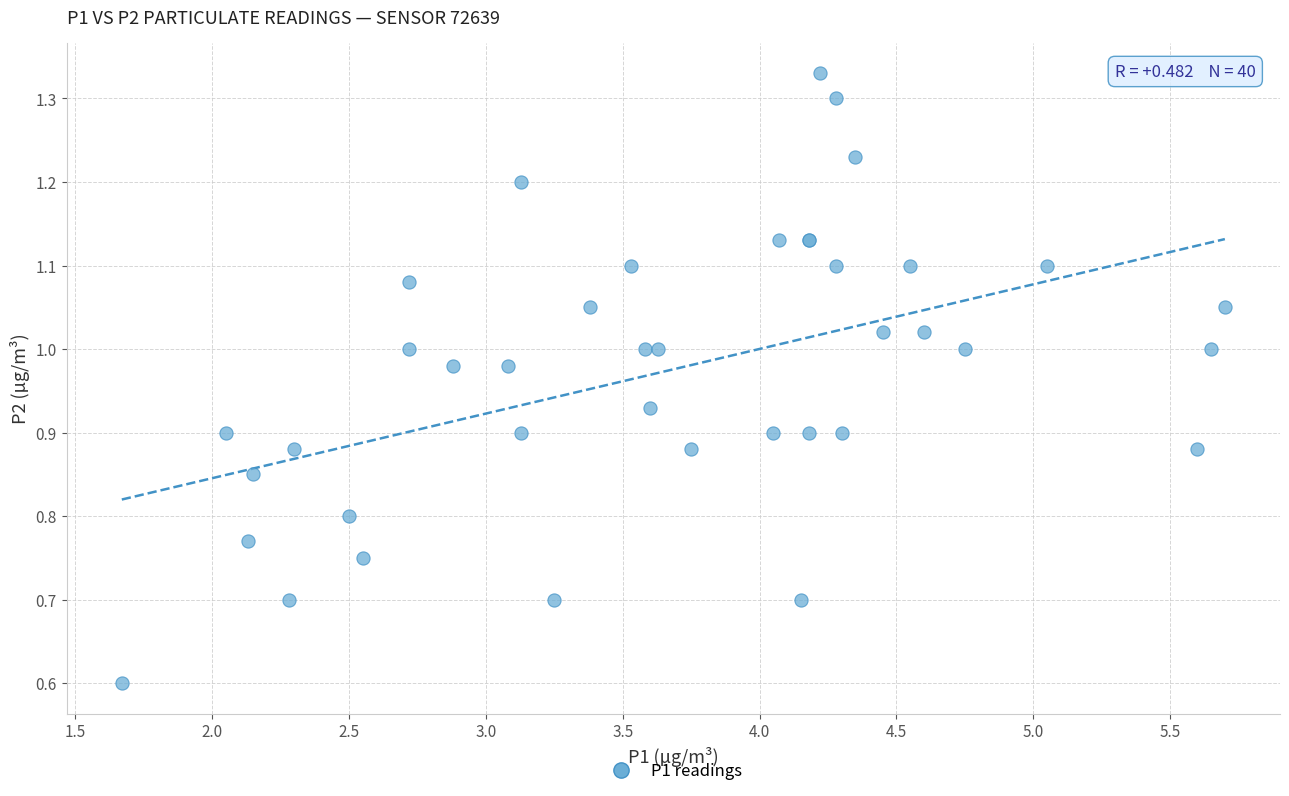

What Y value in the scatter plot is closest to 0?

0.6